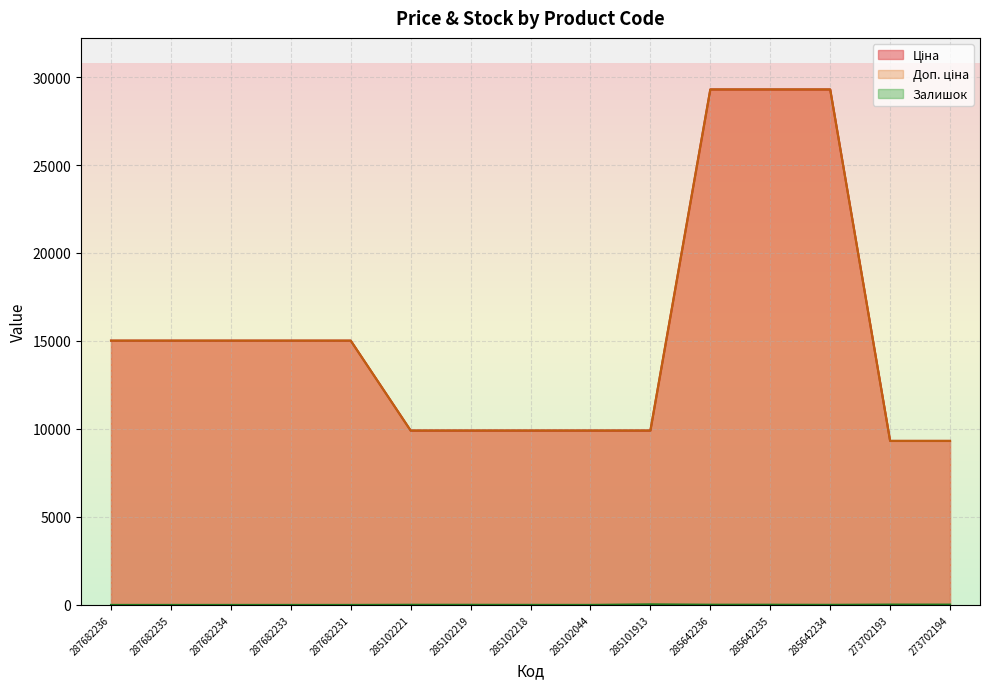

Reading left to right, extract all data points from this chart.

Ціна: 287682236=15019.2	287682235=15019.2	287682234=15019.2	287682233=15019.2	287682231=15019.2	285102221=9908.5	285102219=9908.5	285102218=9908.5	285102044=9908.5	285101913=9908.5	285642236=29294.9	285642235=29294.9	285642234=29294.9	273702193=9321.4	273702194=9321.4
Доп. ціна: 287682236=15019.2	287682235=15019.2	287682234=15019.2	287682233=15019.2	287682231=15019.2	285102221=9908.5	285102219=9908.5	285102218=9908.5	285102044=9908.5	285101913=9908.5	285642236=29294.9	285642235=29294.9	285642234=29294.9	273702193=9321.4	273702194=9321.4
Залишок: 287682236=0.0	287682235=0.0	287682234=0.0	287682233=0.0	287682231=0.0	285102221=8.0	285102219=7.0	285102218=3.0	285102044=1.0	285101913=33.0	285642236=12.0	285642235=11.0	285642234=5.0	273702193=19.0	273702194=18.0